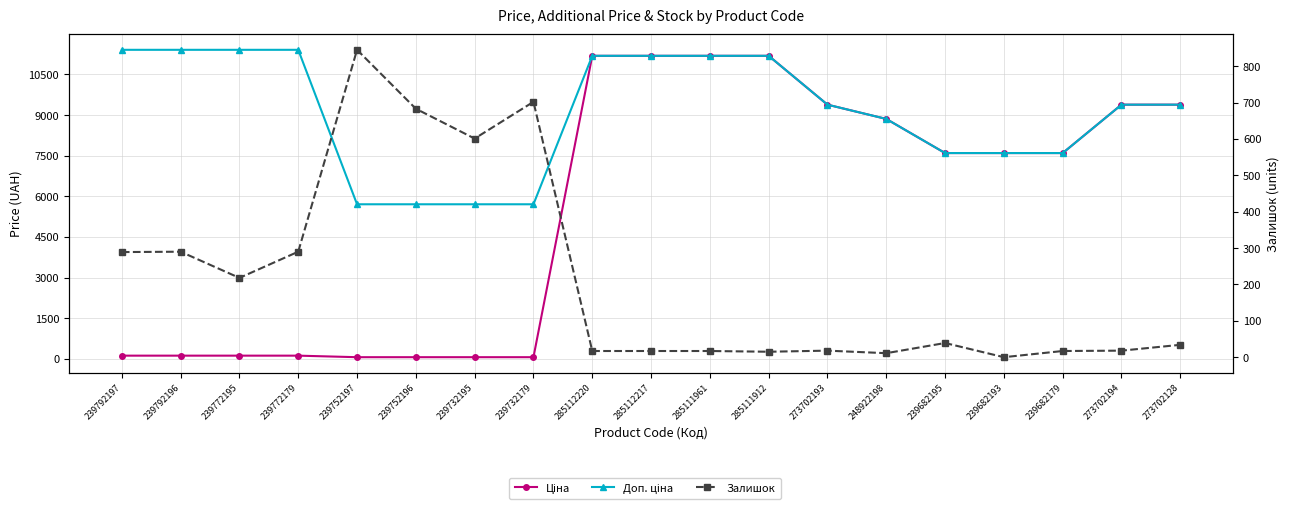

Which category has the highest value in the Ціна series?

285112220